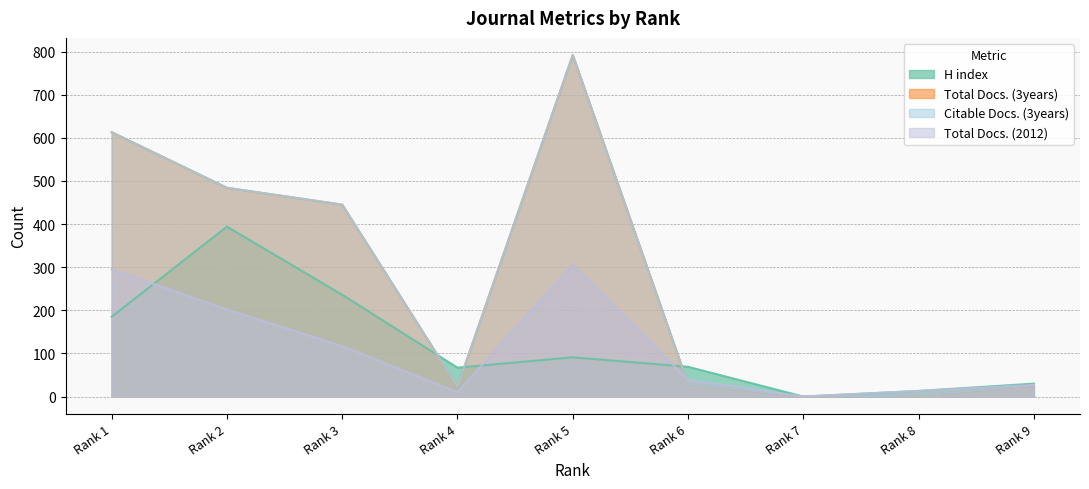

Which series has the largest total across all categories?

Total Docs. (3years)